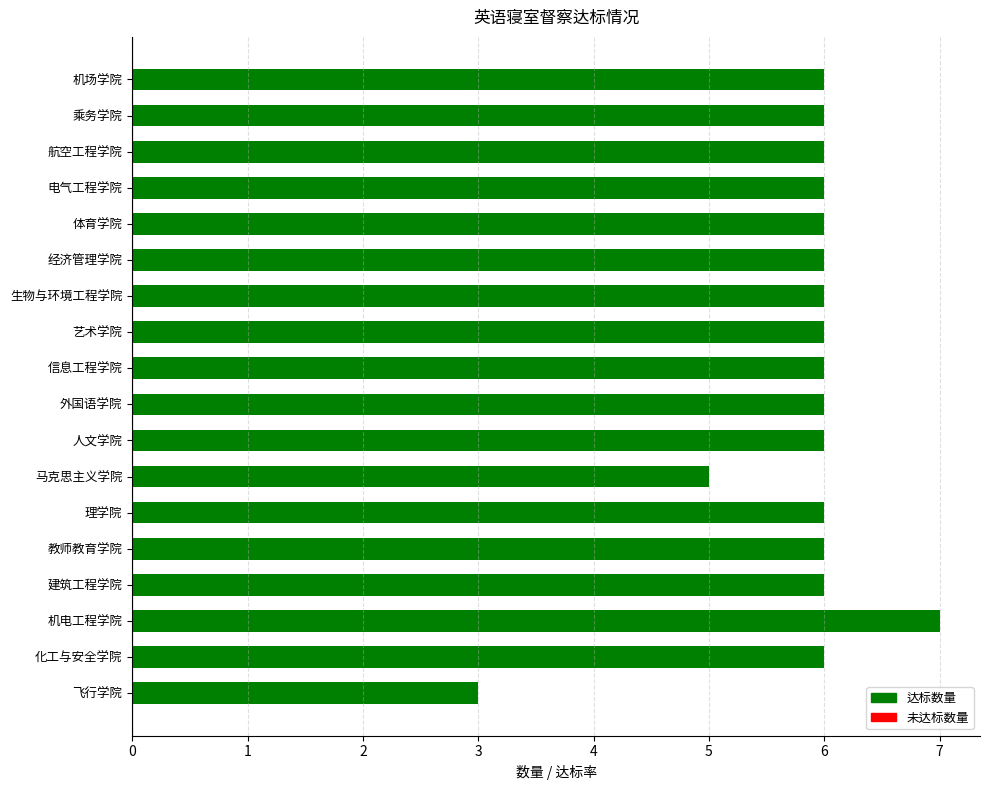

What value does the data have at 艺术学院?

6